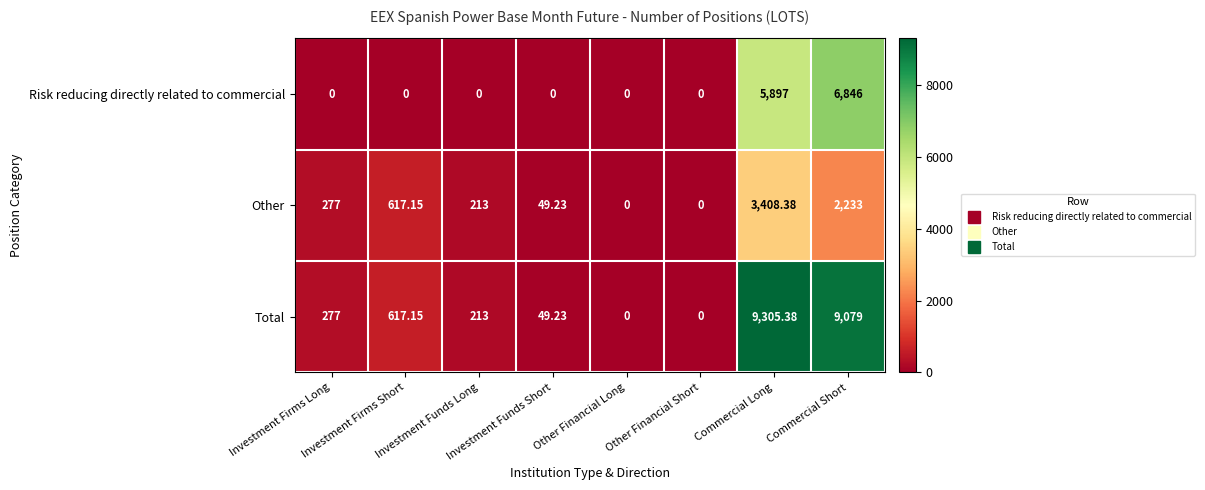

Rank the series by their average value, from lowest to highest.

Other, Risk reducing directly related to commercial, Total